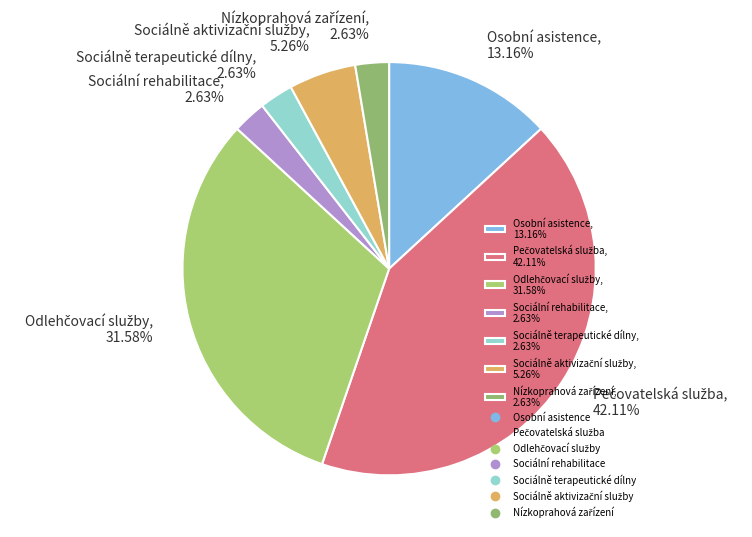

To the nearest percent, what percentage of the pie is Sociálně terapeutické dílny?

3%